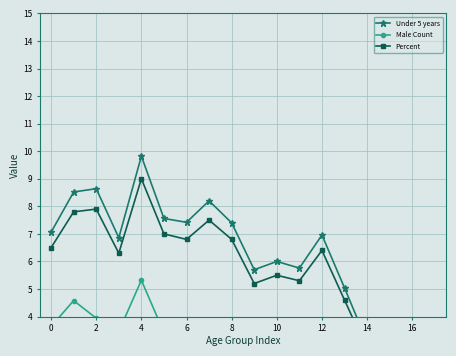

Between −2 and 8, which series saw the biggest shift?

Percent